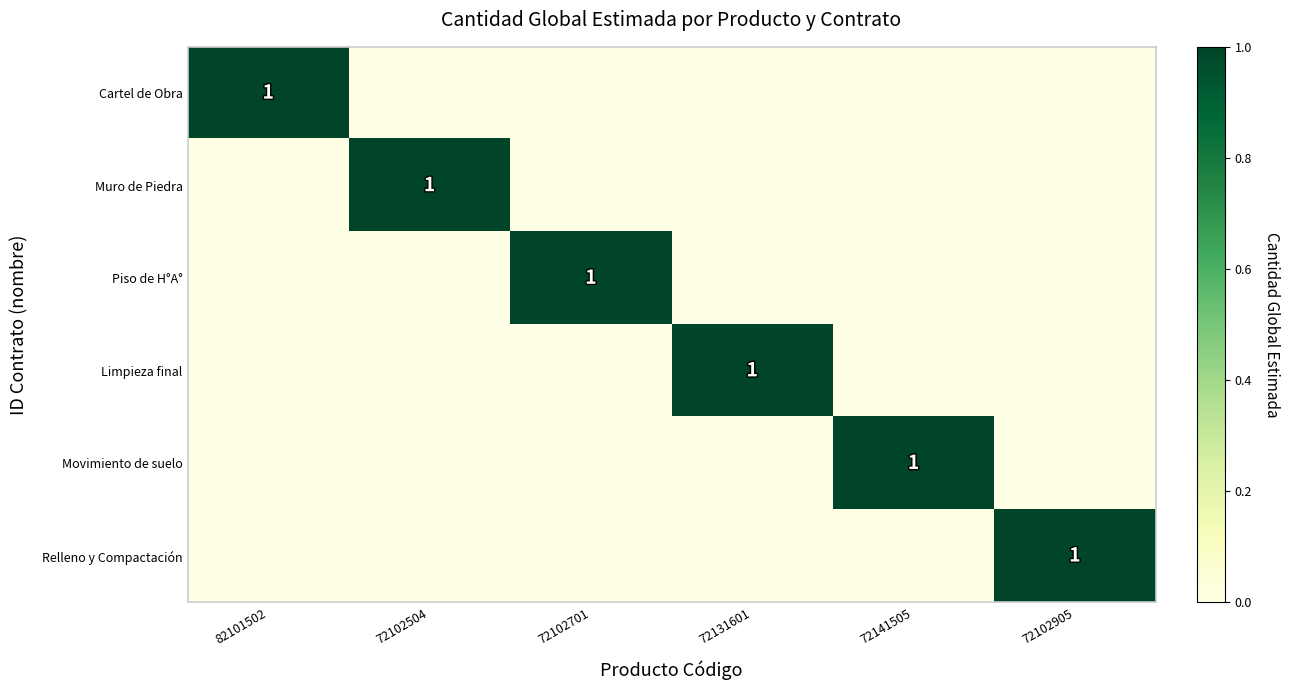

True or false: Relleno y Compactación has a value of 1 at 72102905.

True